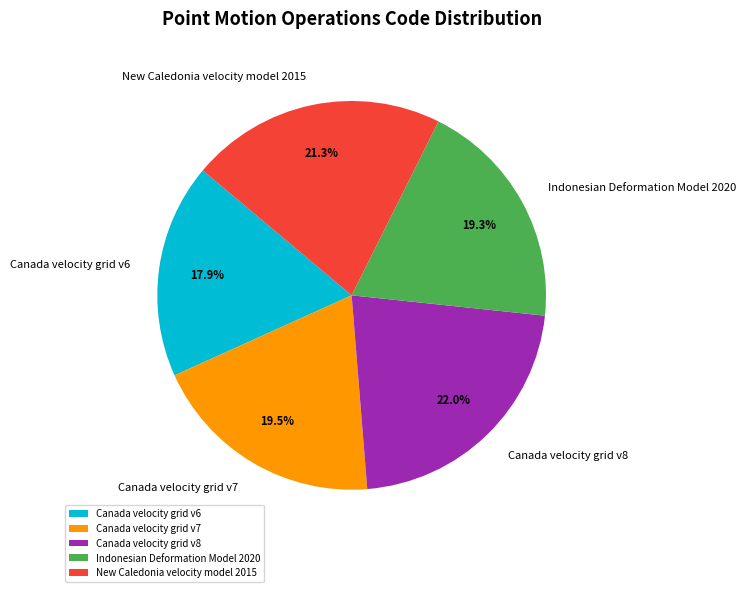

What percentage do New Caledonia velocity model 2015 and Indonesian Deformation Model 2020 together represent?

40.6%